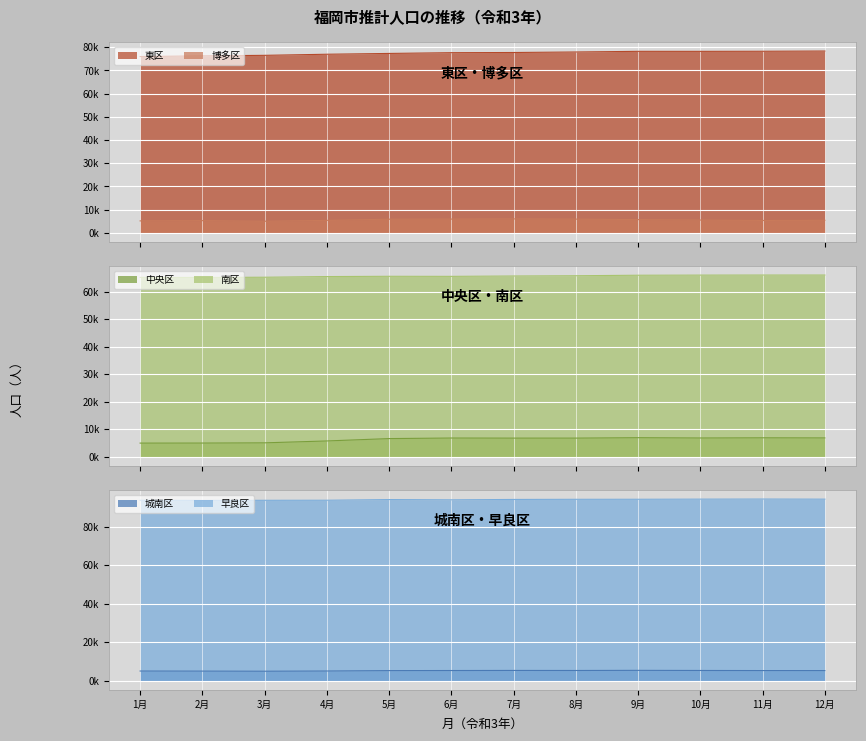

Reading left to right, what are all the values shown in this chart?

東区: 1月=76021	2月=76314	3月=76537	4月=77010	5月=77355	6月=77682	7月=77758	8月=77983	9月=78260	10月=78250	11月=78289	12月=78392
博多区: 1月=5158	2月=5268	3月=5000	4月=5384	5月=5890	6月=5938	7月=6020	8月=5921	9月=5713	10月=5526	11月=5335	12月=5420
中央区: 1月=5000	2月=5018	3月=5094	4月=5781	5月=6642	6月=6847	7月=6813	8月=6817	9月=6967	10月=6861	11月=6926	12月=6889
南区: 1月=65253	2月=65225	3月=65305	4月=65547	5月=65645	6月=65621	7月=65756	8月=65851	9月=66032	10月=66080	11月=66105	12月=66105
城南区: 1月=5102	2月=5062	3月=5000	4月=5111	5月=5318	6月=5361	7月=5406	8月=5382	9月=5449	10月=5388	11月=5337	12月=5329
早良区: 1月=93685	2月=93606	3月=93674	4月=93711	5月=94061	6月=93925	7月=94118	8月=94190	9月=94212	10月=94286	11月=94334	12月=94275